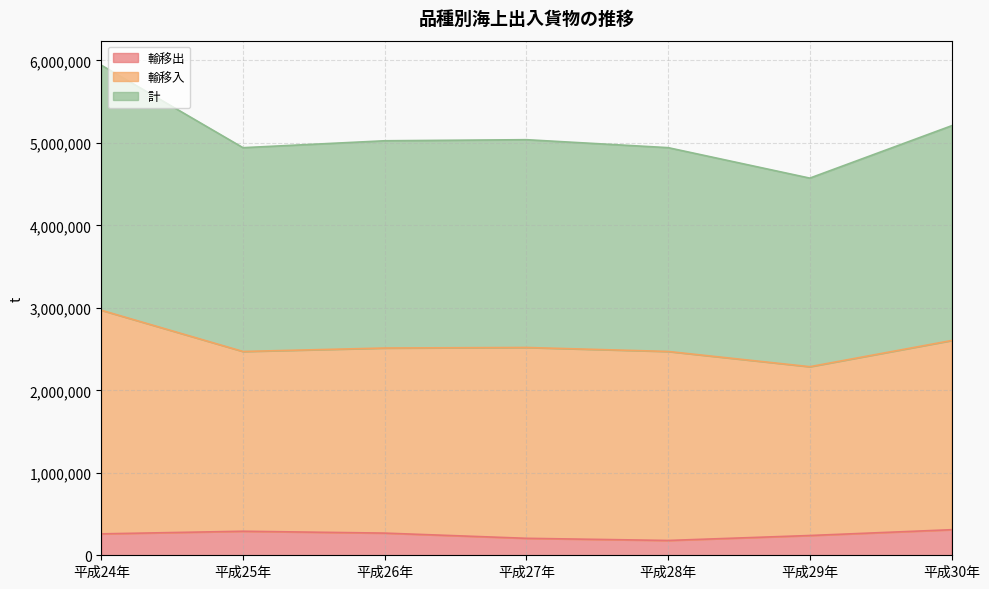

The 計 series shows 3392811 at 平成25年. True or false?

False